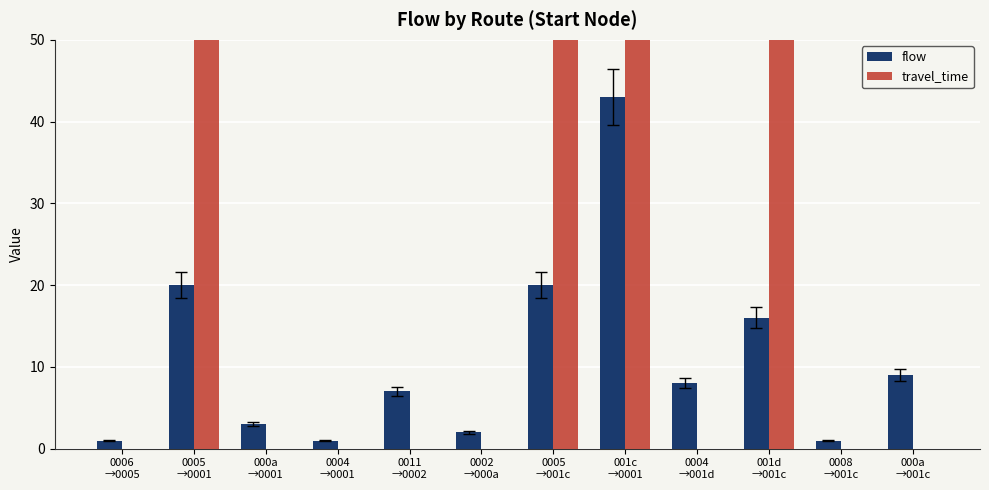

Reading left to right, transcribe all the data shown in this chart.

flow: 1	20	3	1	7	2	20	43	8	16	1	9
travel_time: 0	1761	0	0	0	0	1231	536	0	958	0	0